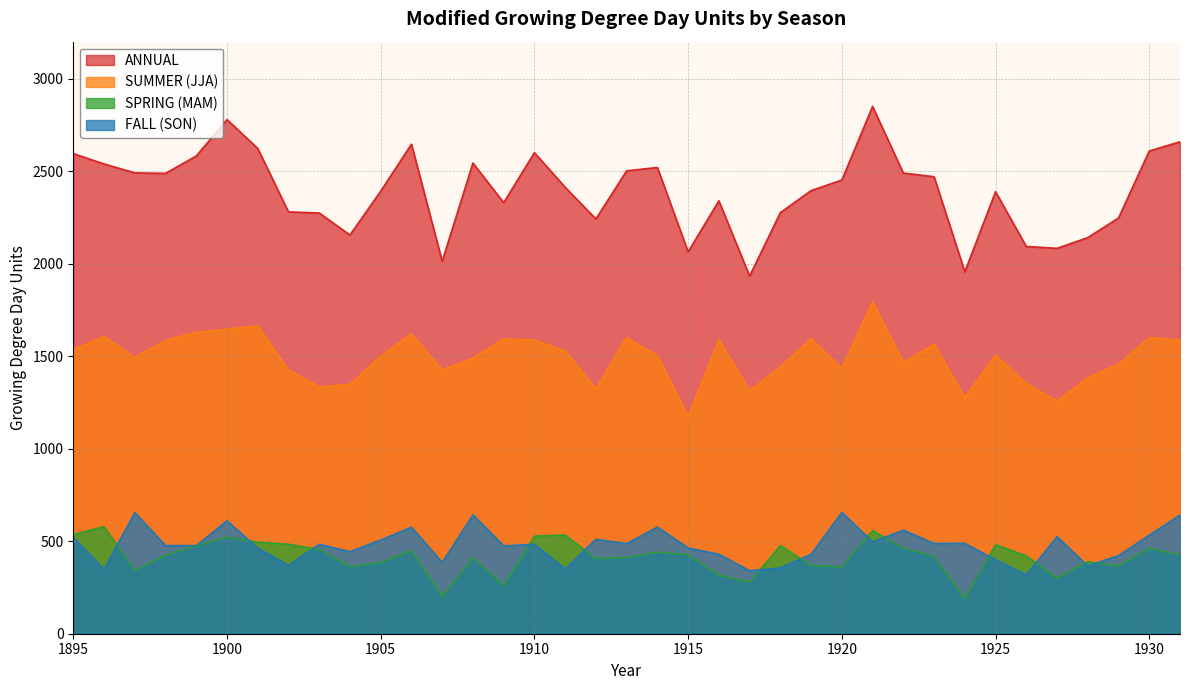

How many values in the FALL (SON) series exceed 484?

17